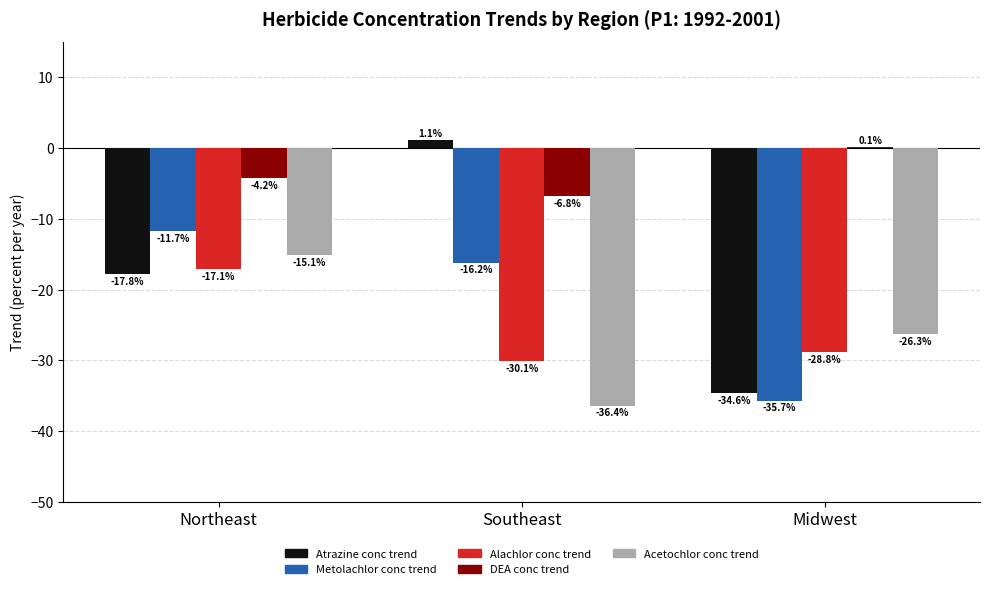

The Alachlor conc trend series shows -42.9 at Midwest. True or false?

False